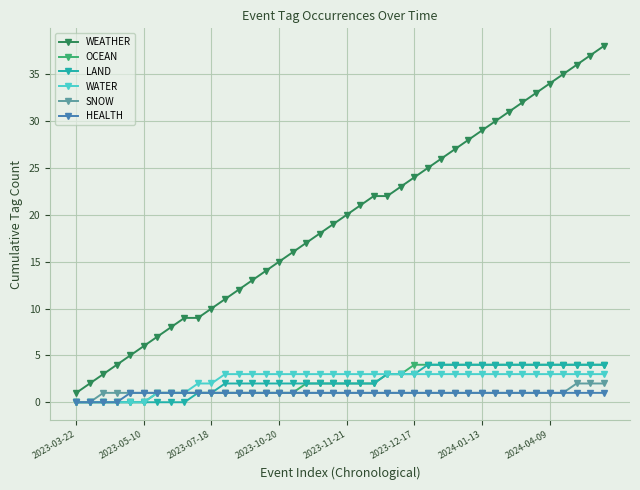

What is the highest value of the WEATHER series?

38